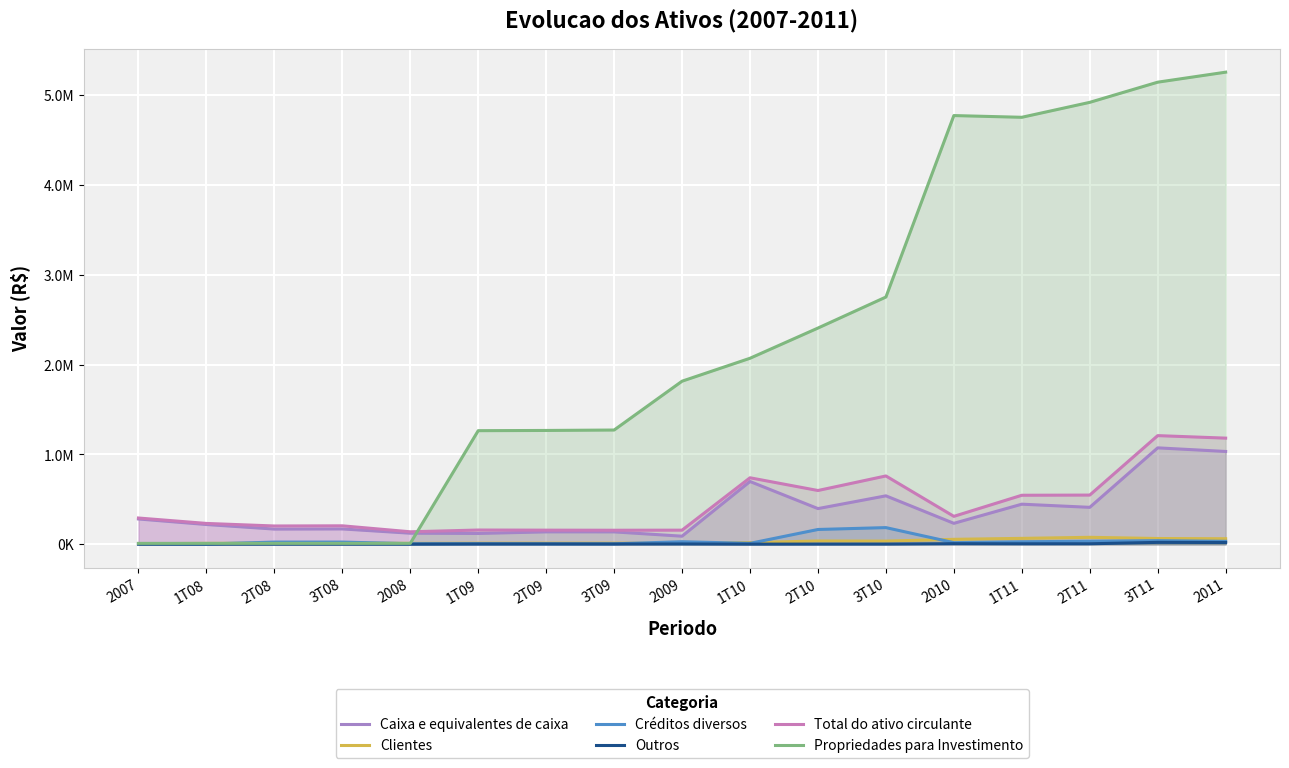

Does the chart display data point markers on the line(s)?

No